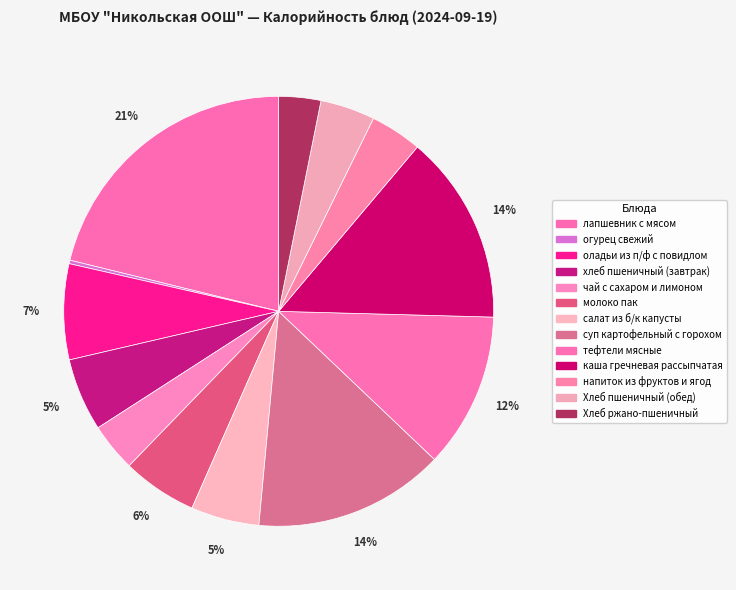

Is оладьи из п/ф с повидлом the majority of the pie?

No